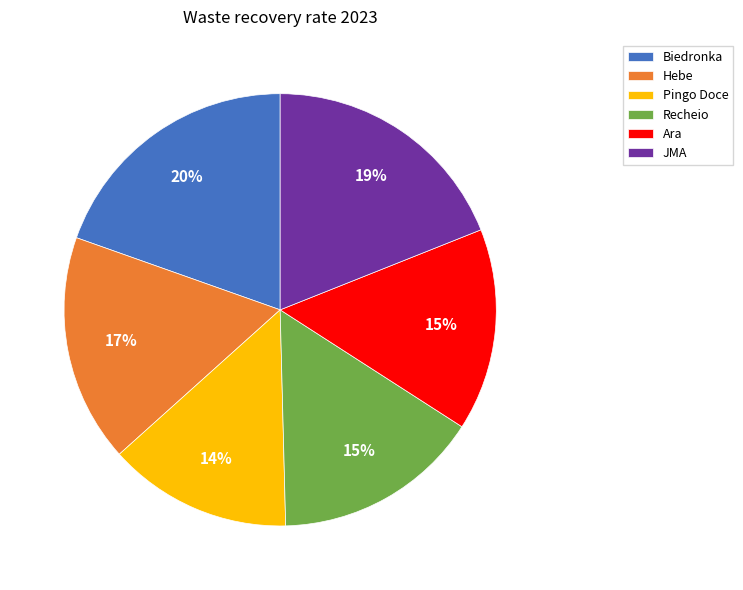

Which slice is the smallest?

Pingo Doce